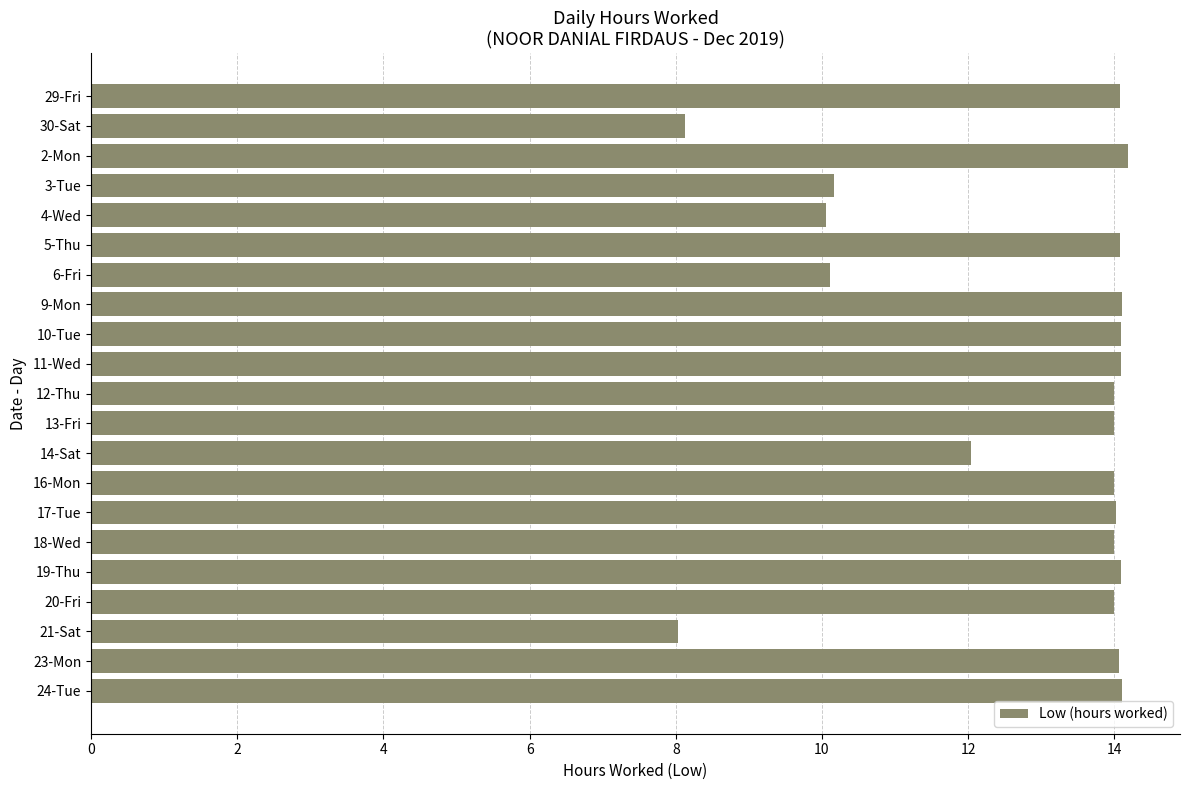

Count the number of data series in this chart.

1